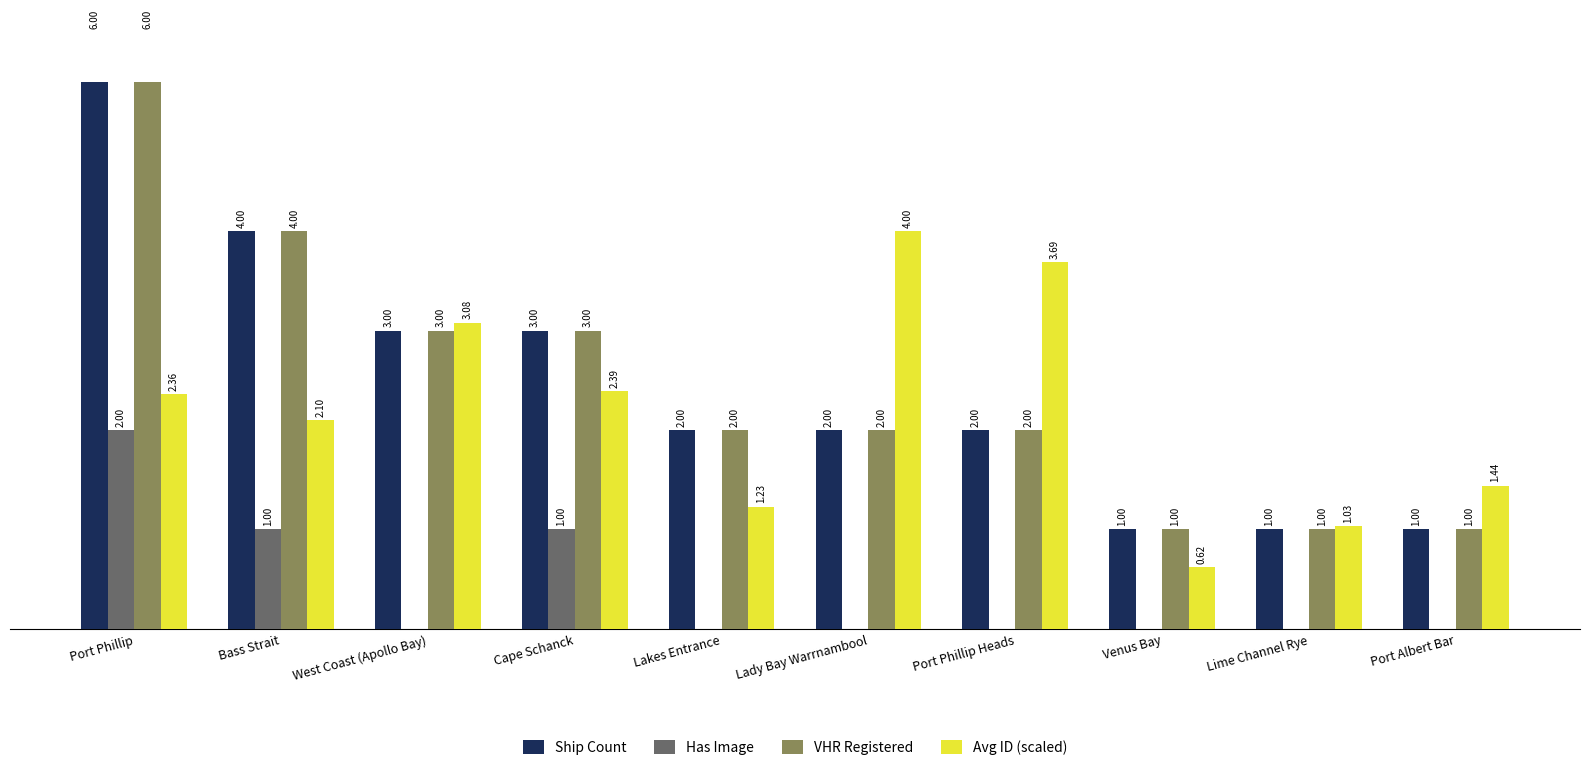

Which series has the widest spread of values?

Ship Count